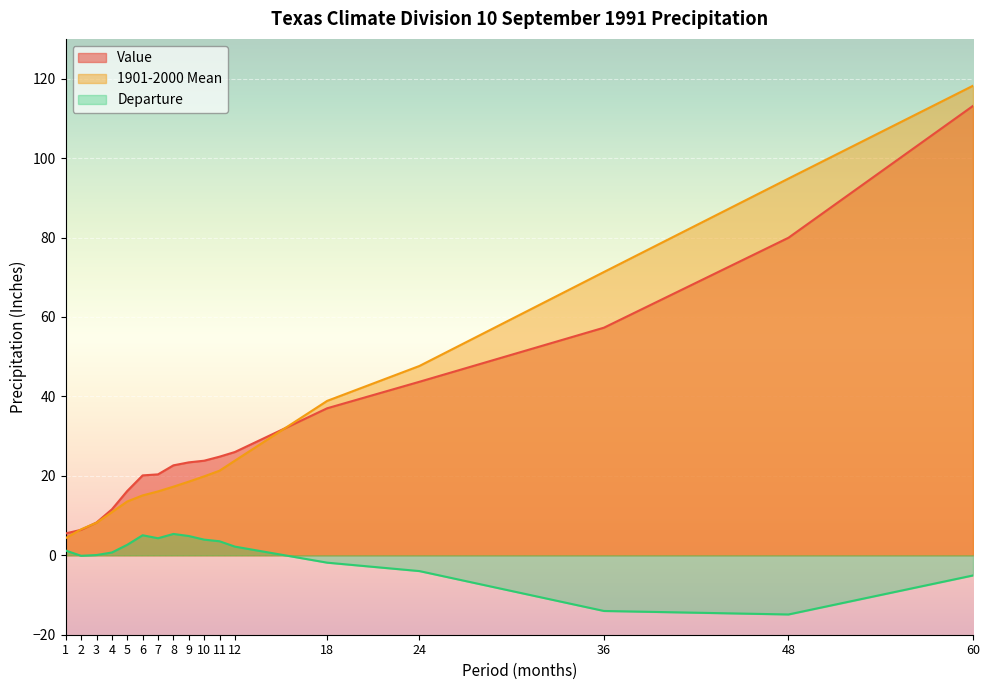

List the labels in order of Value value, largest first.

60, 48, 36, 24, 18, 12, 11, 10, 9, 8, 7, 6, 5, 4, 3, 2, 1